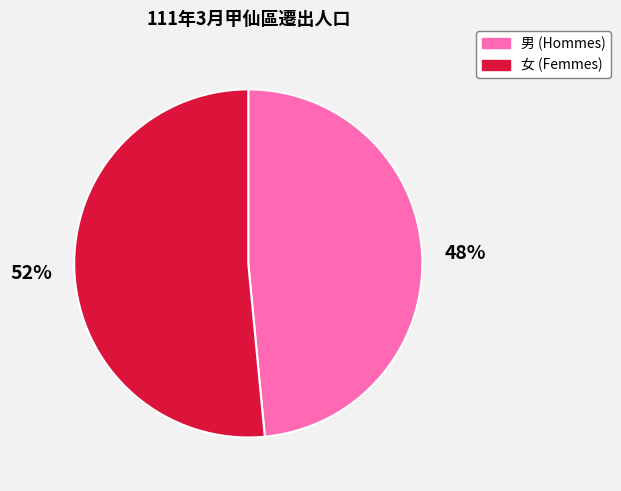

What is the ratio of the value at 女 (Femmes) to the value at 男 (Hommes)?

1.1